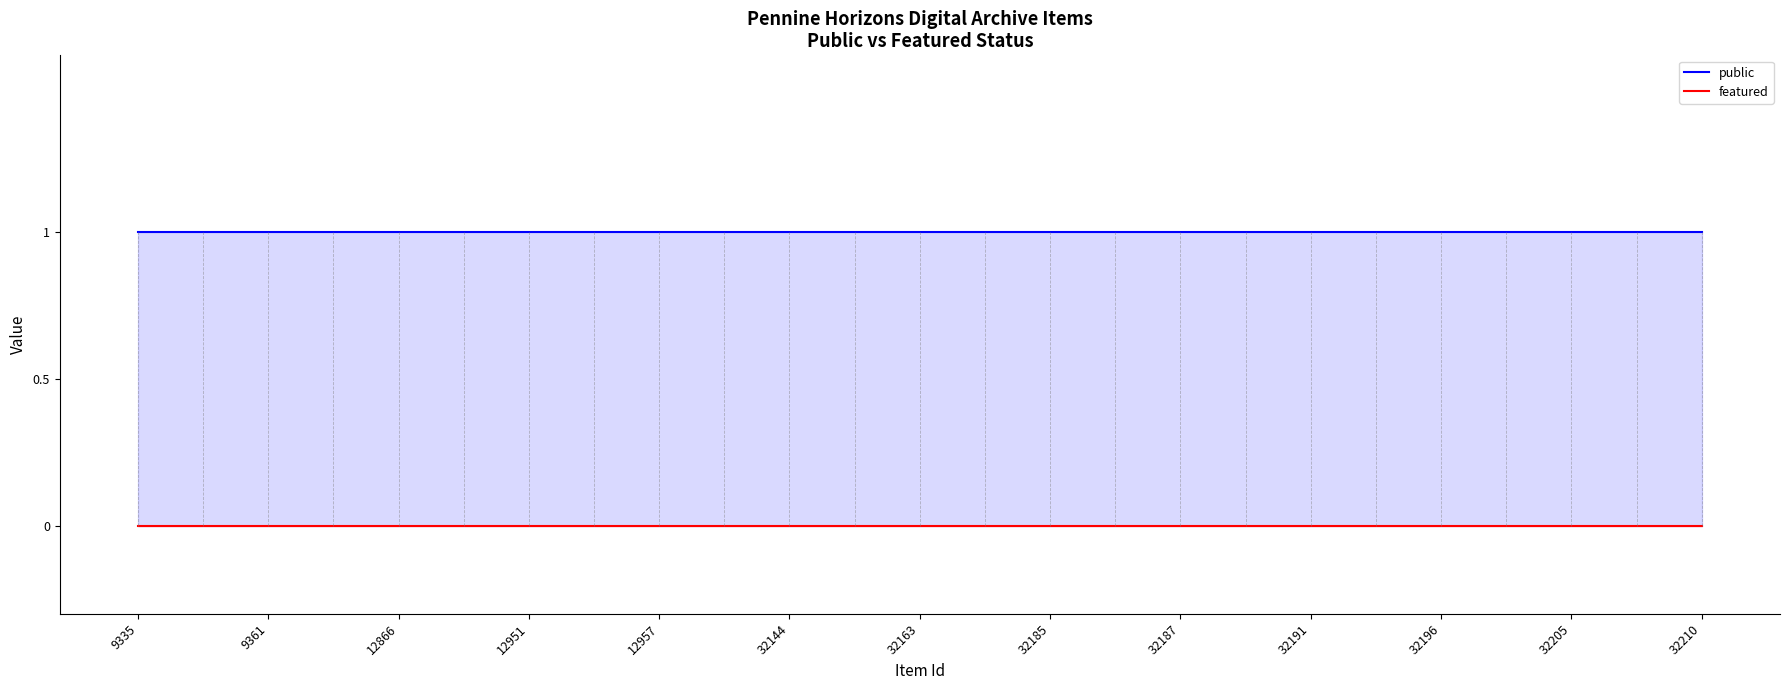

At which category does the chart reach its minimum across all series?

9335